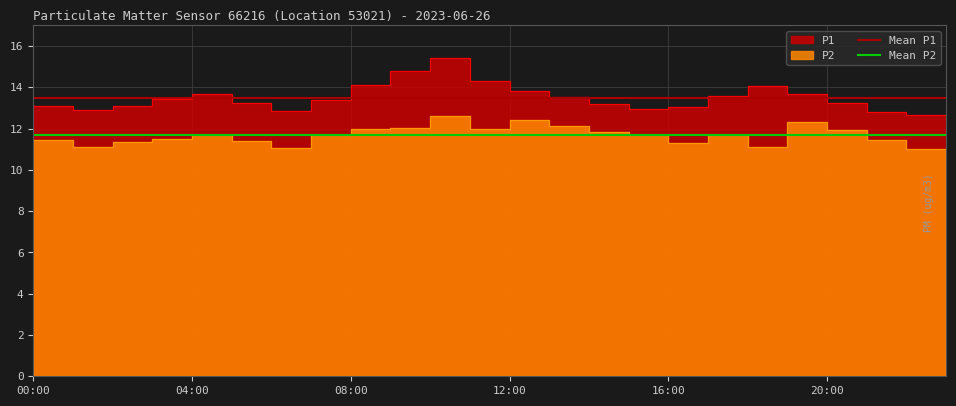

Does the chart have visible grid lines?

Yes